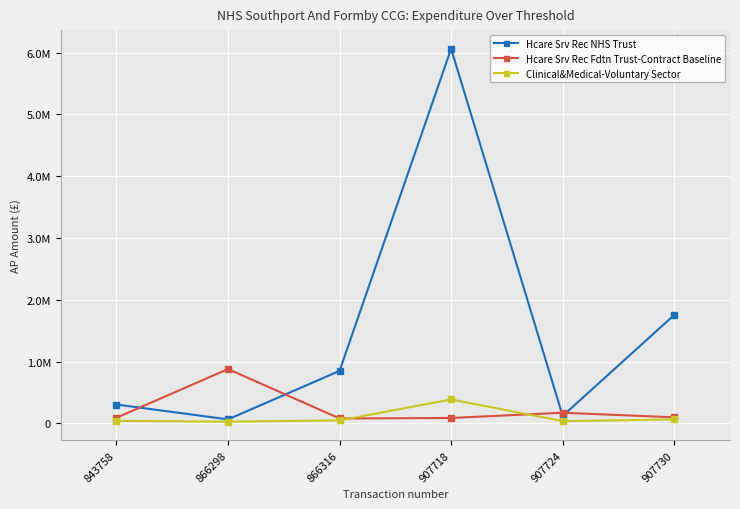

What are all the series names shown in the legend?

Hcare Srv Rec NHS Trust, Hcare Srv Rec Fdtn Trust-Contract Baseline, Clinical&Medical-Voluntary Sector